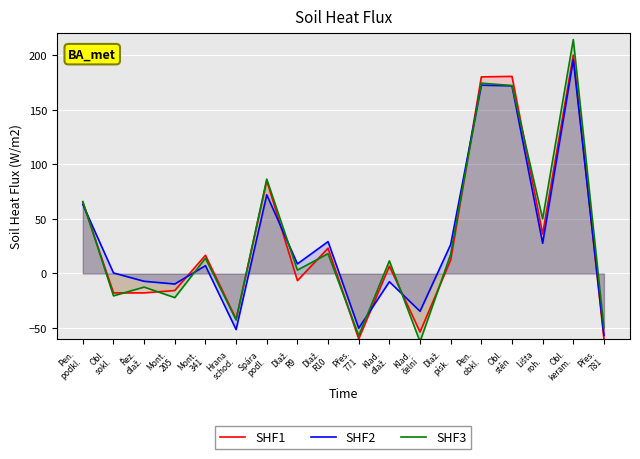

How many lines are shown in the chart?

3